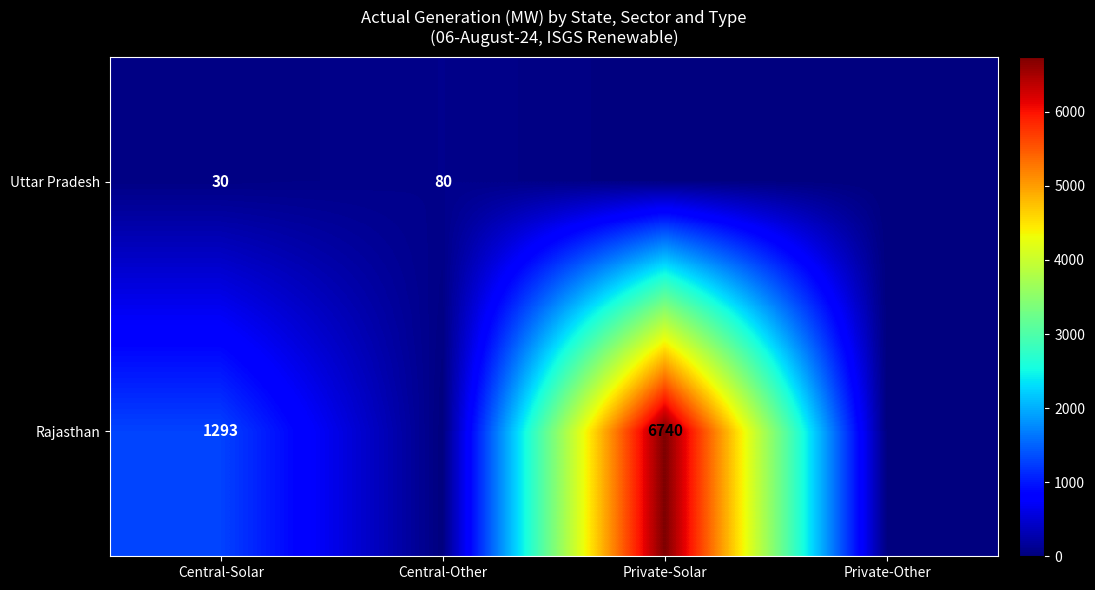

What is the difference between the Rajasthan values at Private-Solar and Central-Solar?

5447